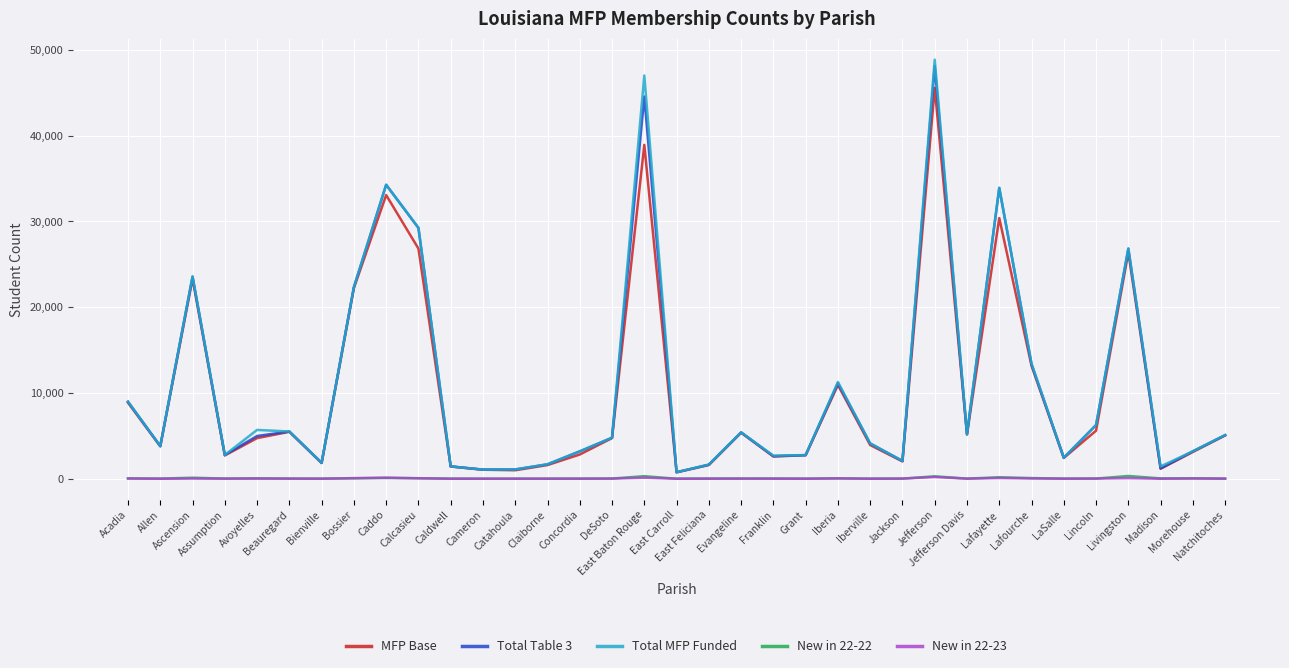

At which category is the sum across all series the highest?

Jefferson